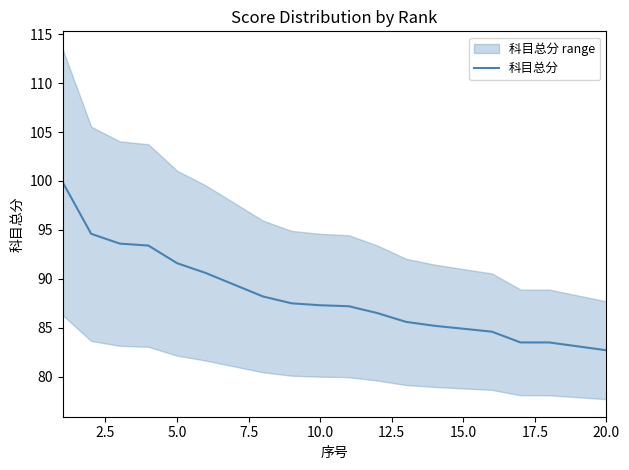

Reading left to right, transcribe all the data shown in this chart.

99.9	94.6	93.6	93.4	91.6	90.6	89.4	88.2	87.5	87.3	87.2	86.5	85.6	85.2	84.9	84.6	83.5	83.5	83.1	82.7